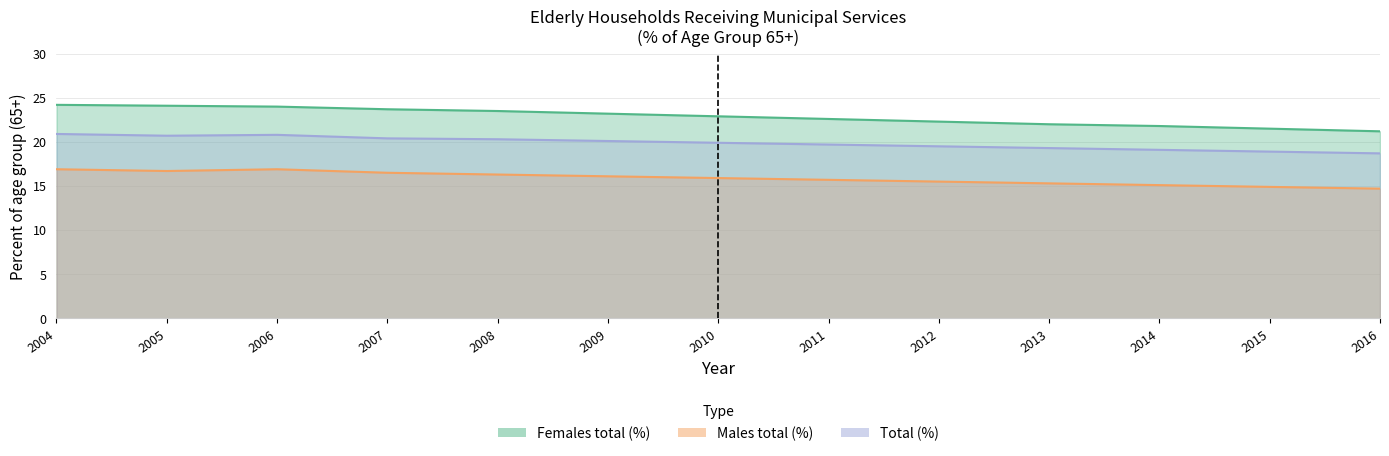

True or false: Total (%) and Females total (%) intersect in this chart.

False